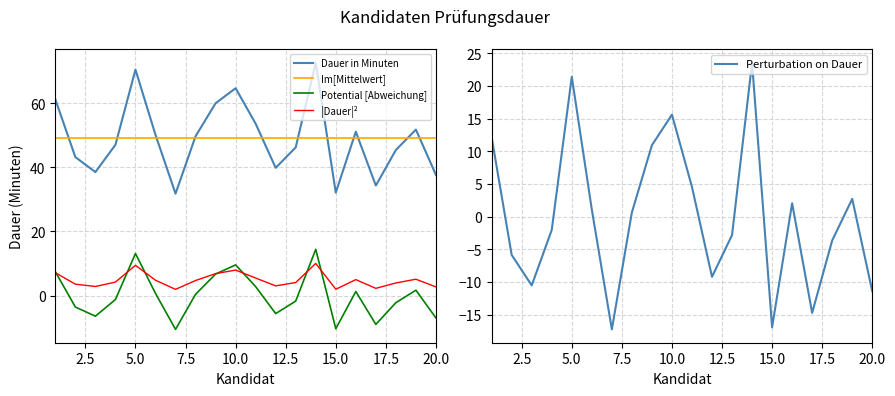

What is the difference between the values at 17 and 10?

30.3